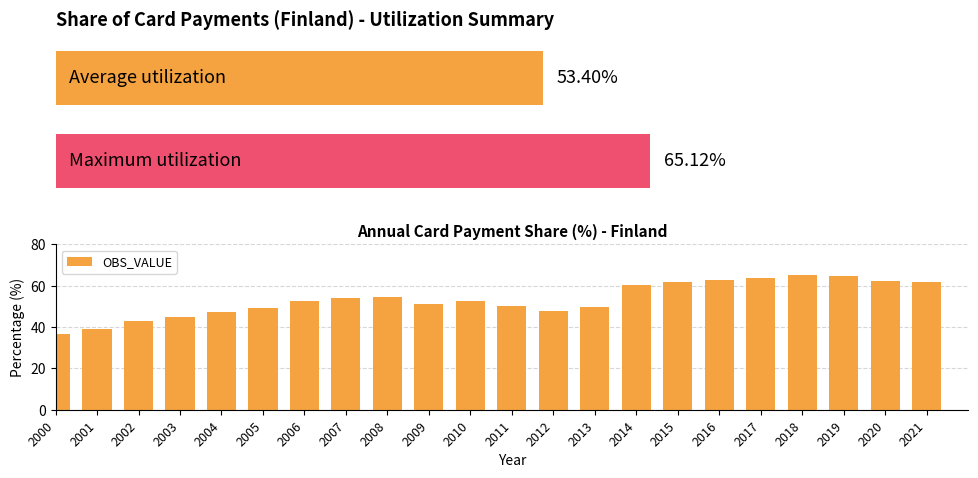

What is the ratio of the value at 2018 to the value at 2011?

1.3